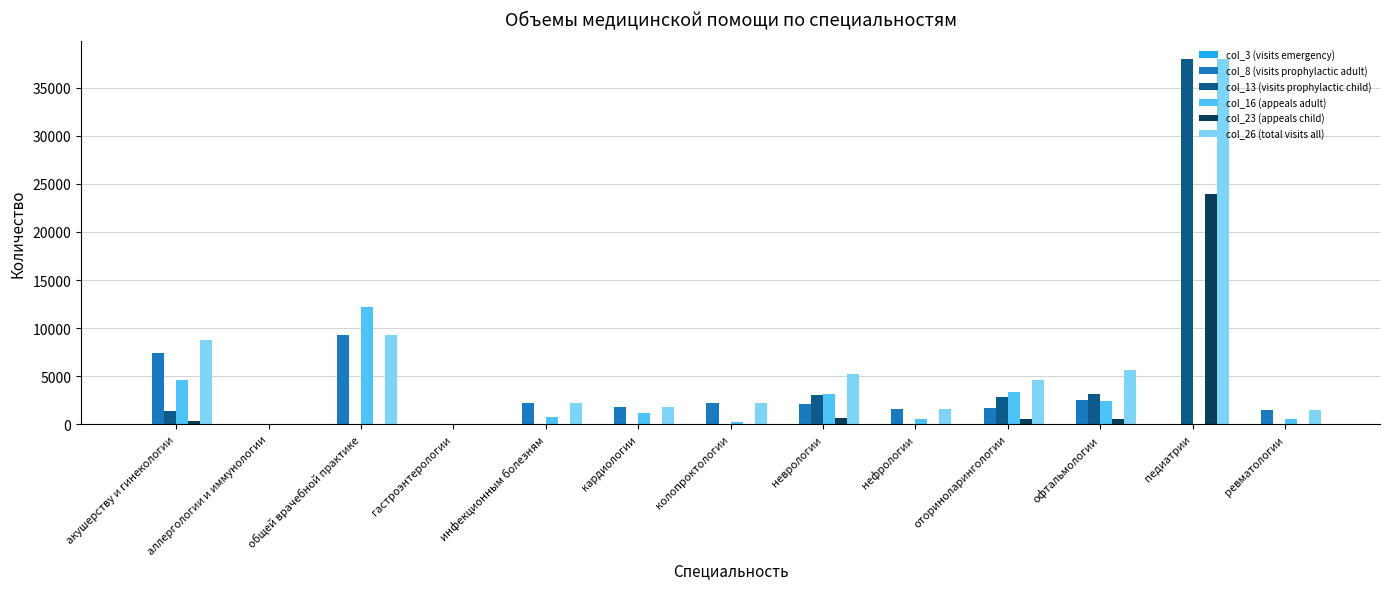

Is it true that col_26 (total visits all) equals 37991 at педиатрии?

True